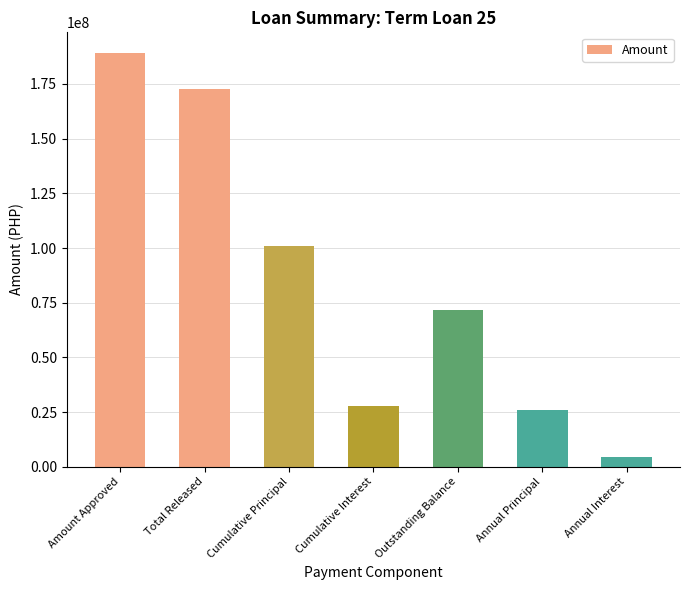

What is the sum of all values?

592490095.6